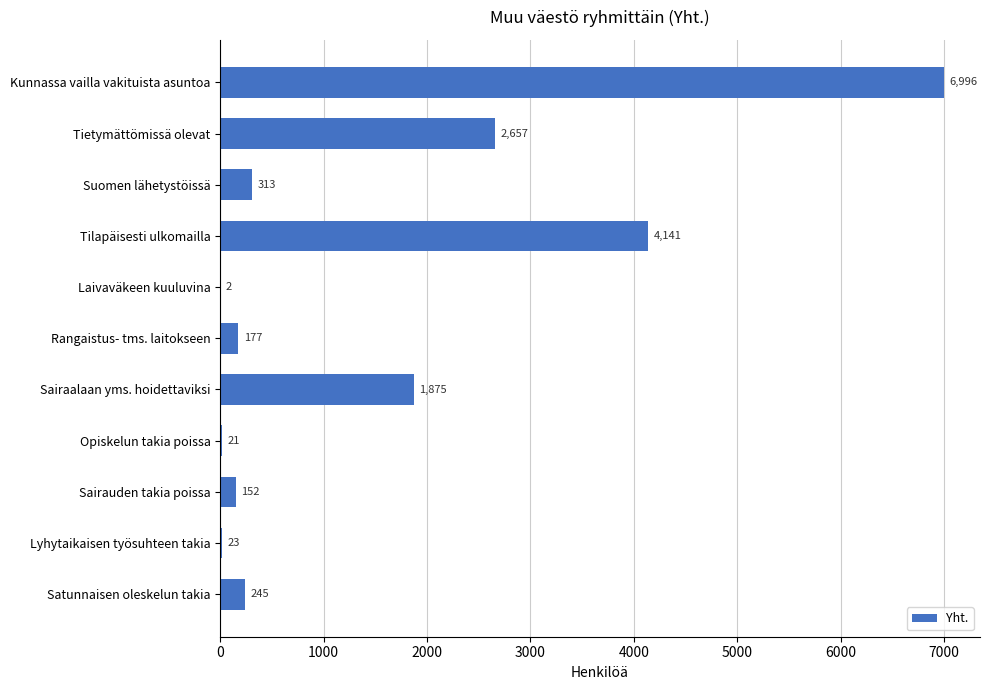

Is it true that the value at Sairauden takia poissa is 152?

True